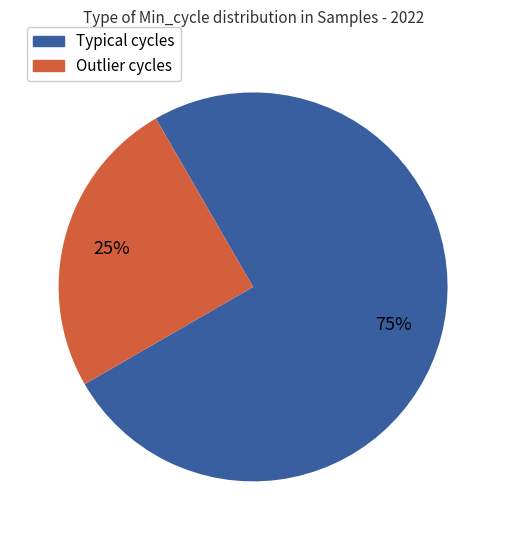

To the nearest percent, what is the difference between the largest and smallest slice percentages?

50%